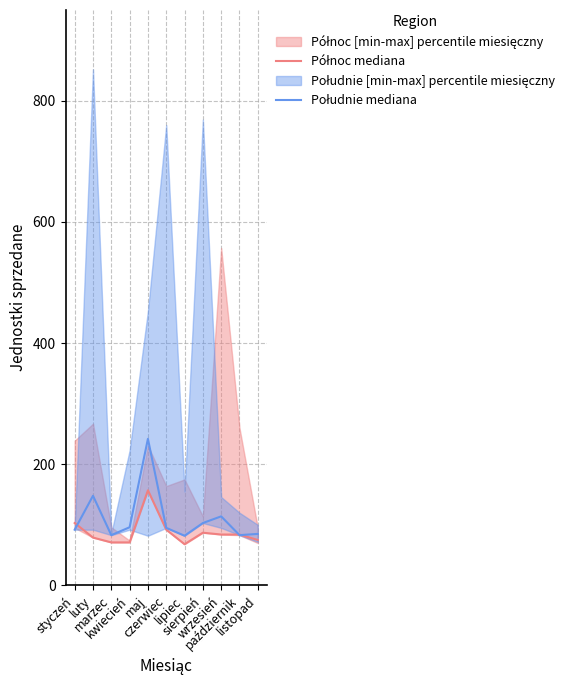

Reading right to left, extract all data points from this chart.

Północ mediana: listopad=75	październik=84	wrzesień=84	sierpień=87	lipiec=68	czerwiec=92	maj=157	kwiecień=71	marzec=71	luty=79	styczeń=103
Południe mediana: listopad=85	październik=83	wrzesień=114	sierpień=103	lipiec=82	czerwiec=95	maj=242	kwiecień=96	marzec=83	luty=148	styczeń=92